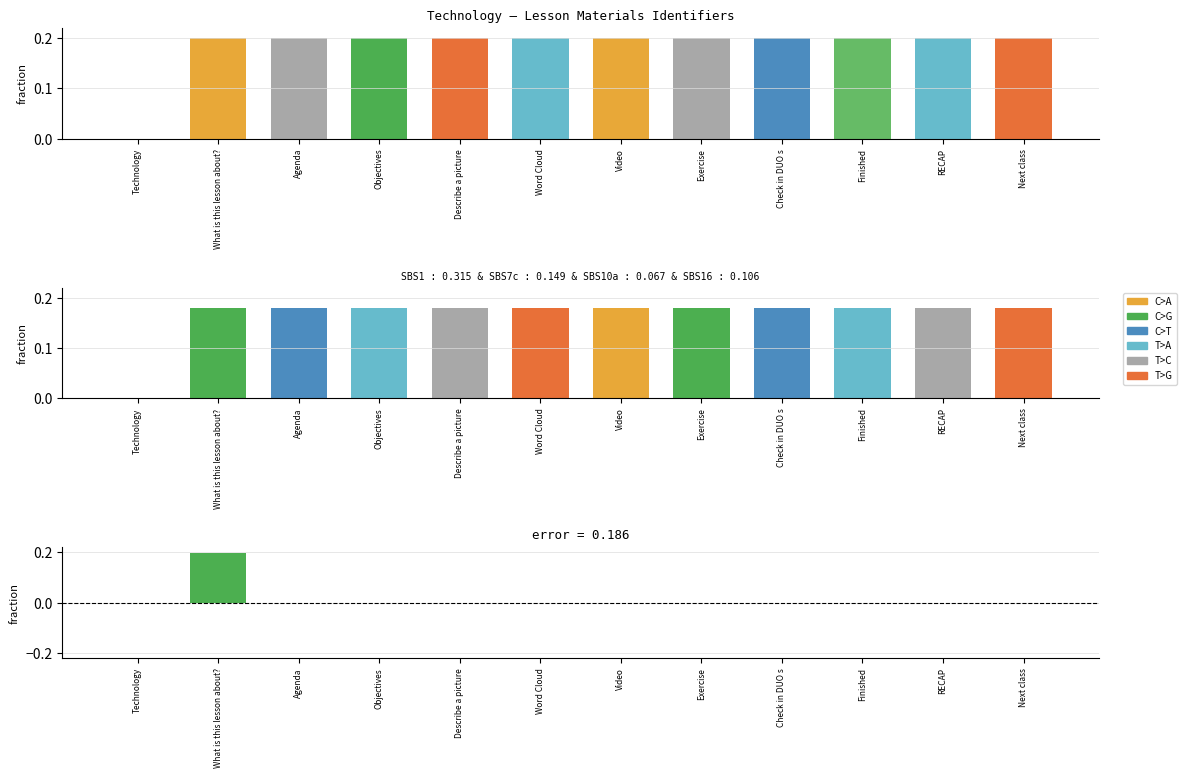

How many values in error are above zero?

10